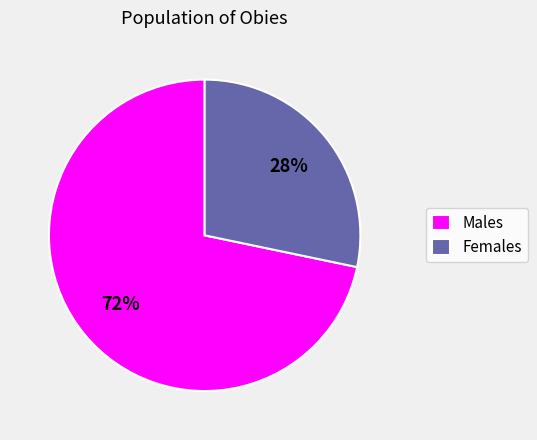

Do Females and Males together represent more than half of the pie?

Yes